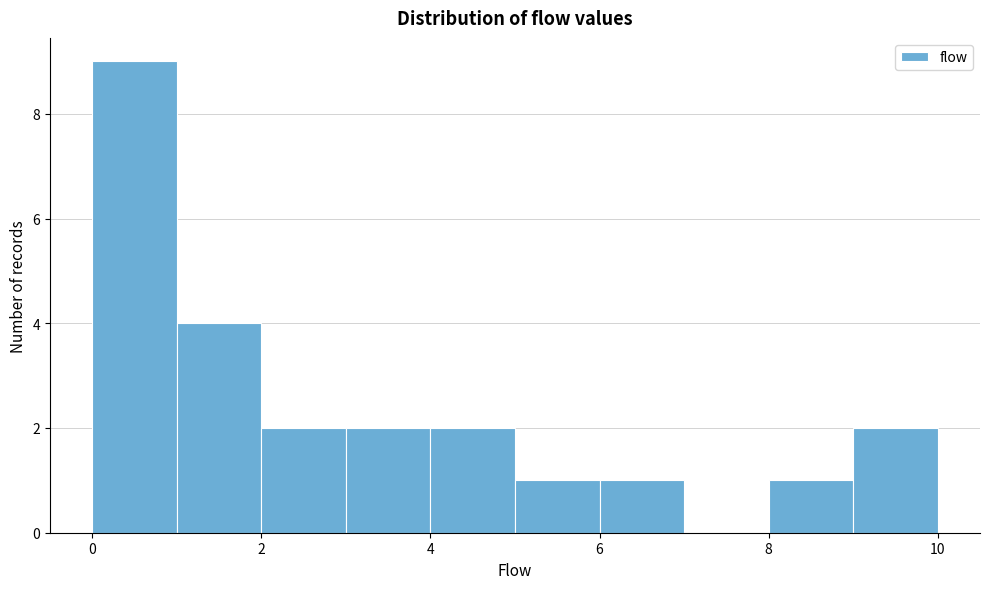

Reading left to right, transcribe this chart: for each bar, give the range it covers on the x-axis and its height. The values are not printed on the chart, so give them approximately, as read against the axis.

0 to 1: 9
1 to 2: 4
2 to 3: 2
3 to 4: 2
4 to 5: 2
5 to 6: 1
6 to 7: 1
7 to 8: 0
8 to 9: 1
9 to 10: 2